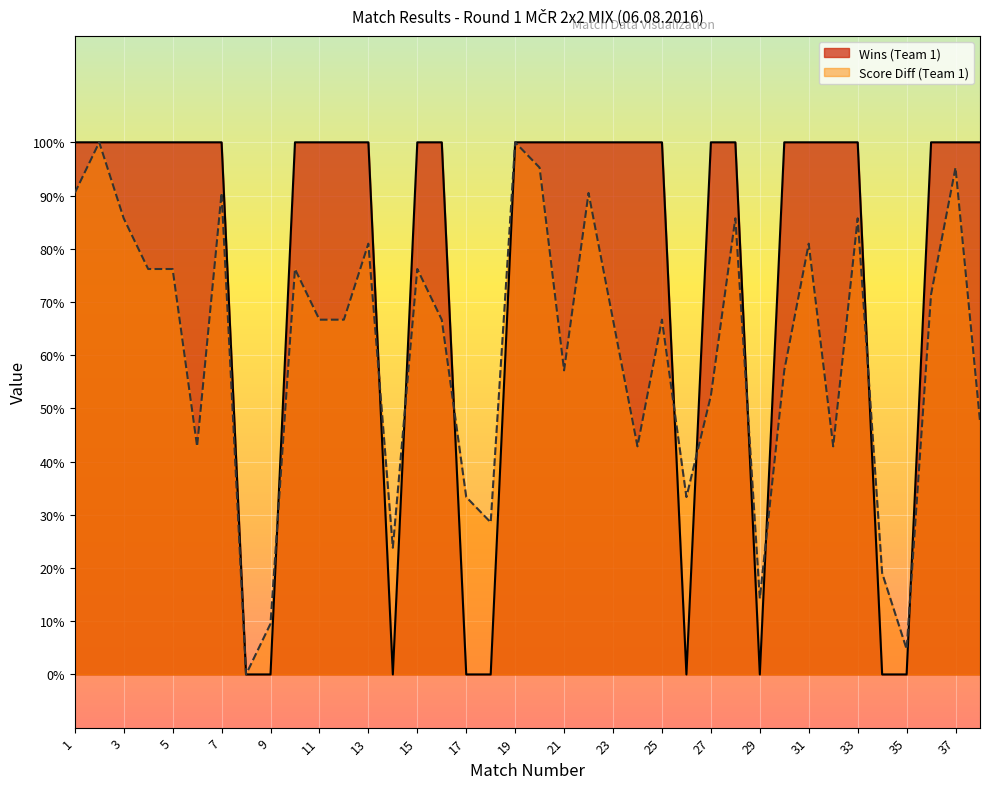

At which category is the sum across all series the highest?

2